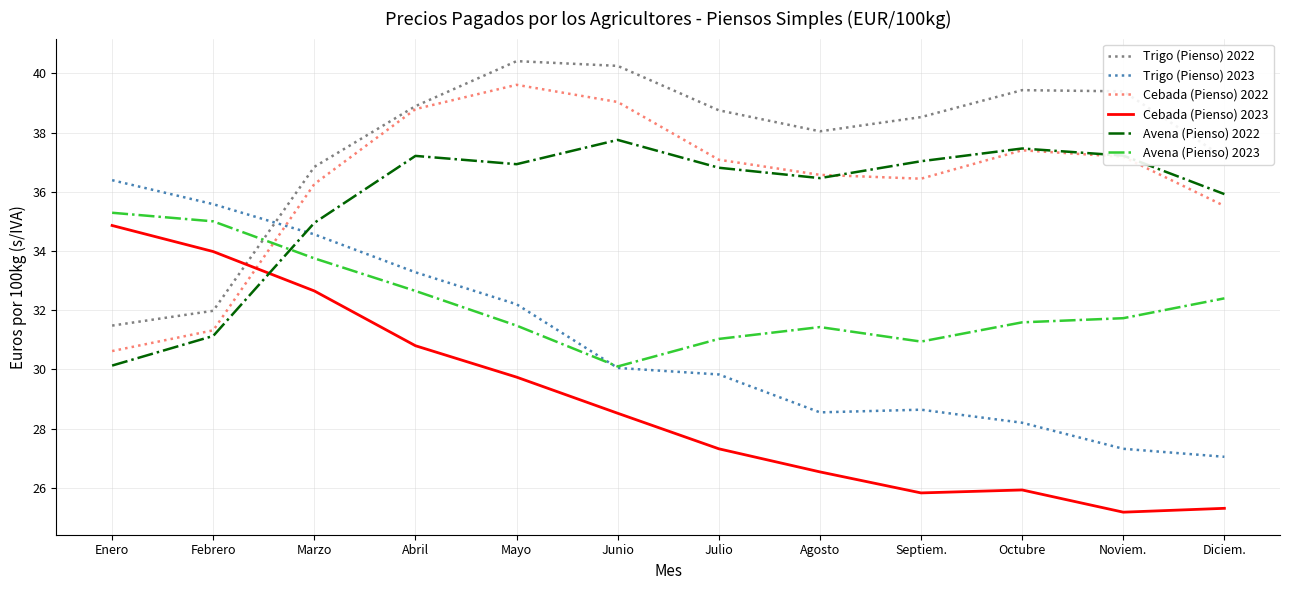

Is it true that Cebada (Pienso) 2022 equals 60.5 at Marzo?

False